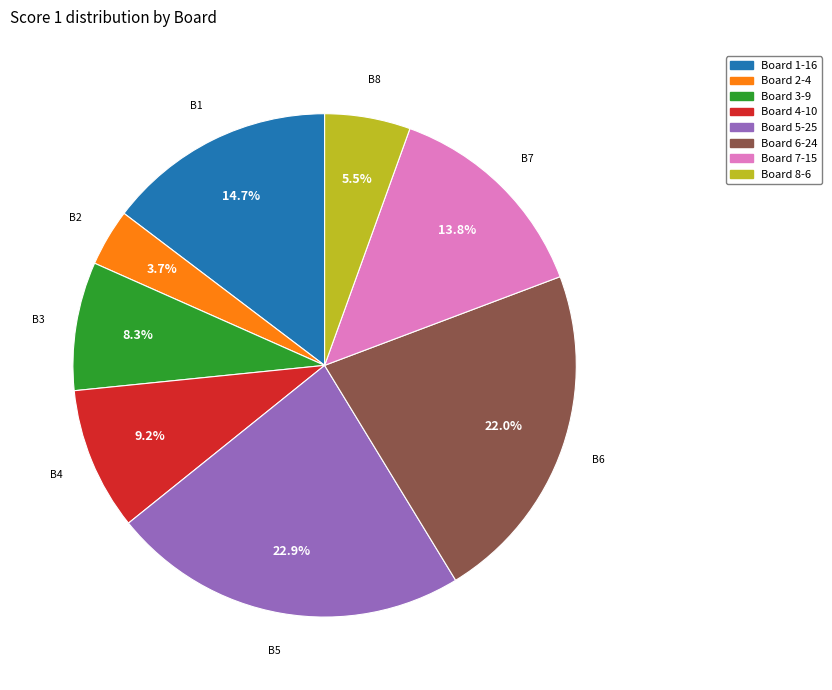

What percentage is the Board 7 slice, to the nearest percent?

14%